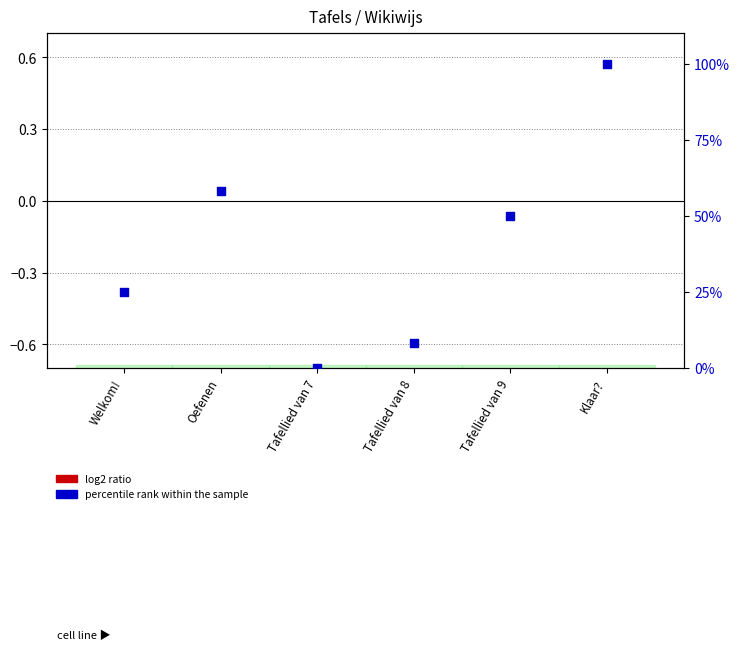

Which series contains the lowest Y value?

log2 ratio